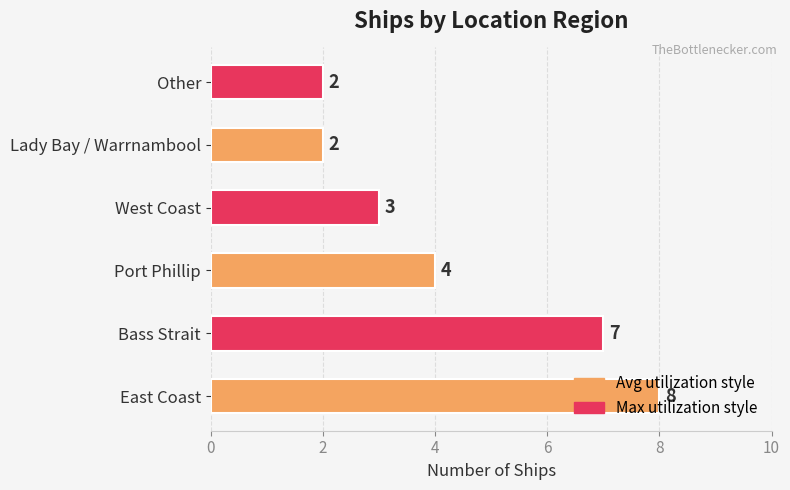

Approximately how many times larger is the value at Other compared to Lady Bay / Warrnambool?

1.0